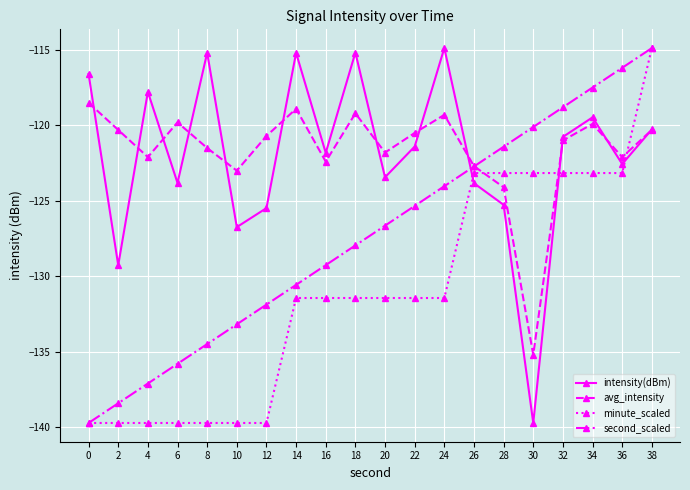

True or false: avg_intensity has more than 2 interior local peaks.

True